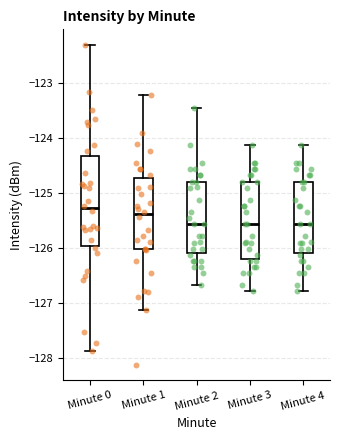

Reading left to right, transcribe this box plot: for each box, give where its median line is, the range the box spans, and where its two whiskers end, as read against the y-axis. The values are not printed on the chart, so give them approximately, as read against the axis.

Minute 0: median -125.3, box -126.0 to -124.3, whiskers -127.9 to -122.3
Minute 1: median -125.4, box -126.0 to -124.7, whiskers -127.1 to -123.2
Minute 2: median -125.6, box -126.1 to -124.8, whiskers -126.7 to -123.5
Minute 3: median -125.6, box -126.2 to -124.8, whiskers -126.8 to -124.1
Minute 4: median -125.6, box -126.1 to -124.8, whiskers -126.8 to -124.1